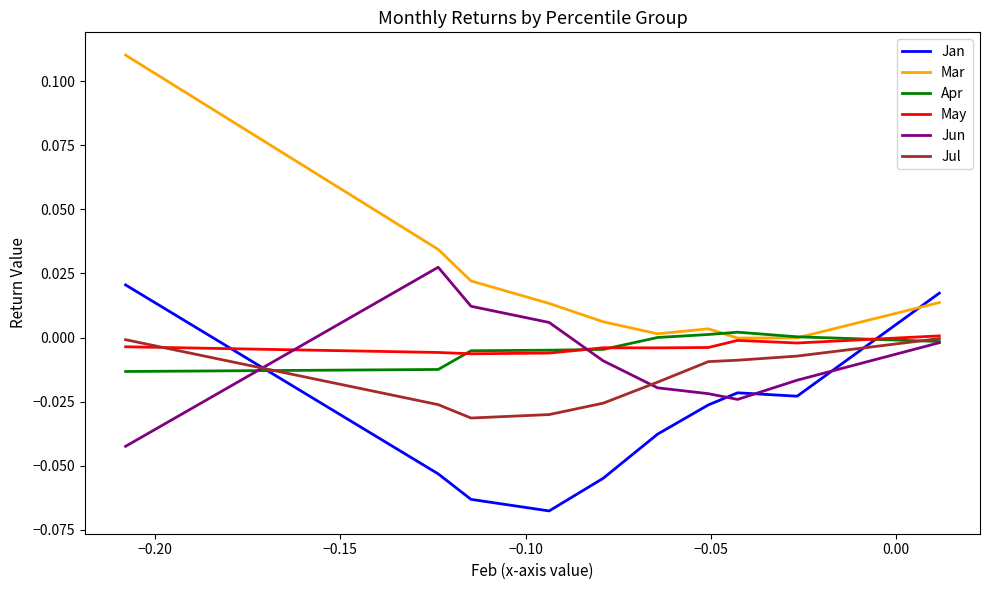

How many data points in Jun are above 0?

3